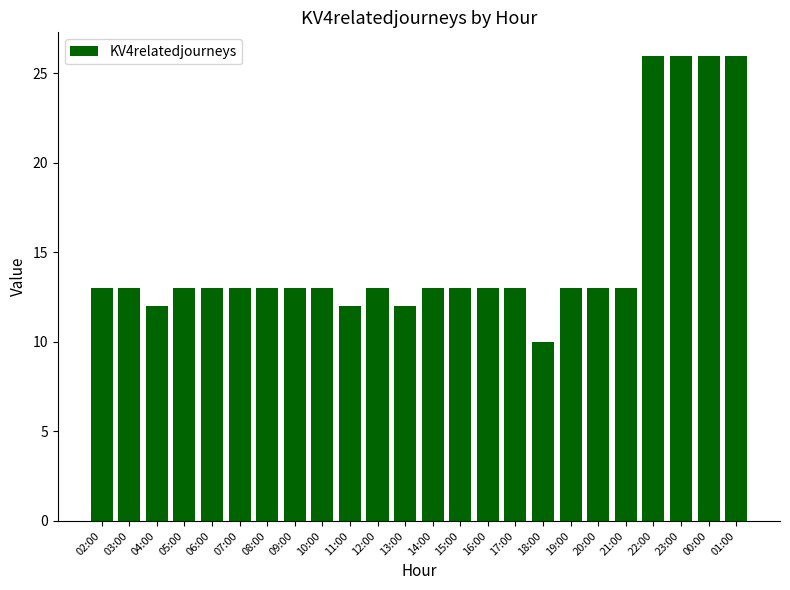

What is the label of the 6th bar from the right?

20:00